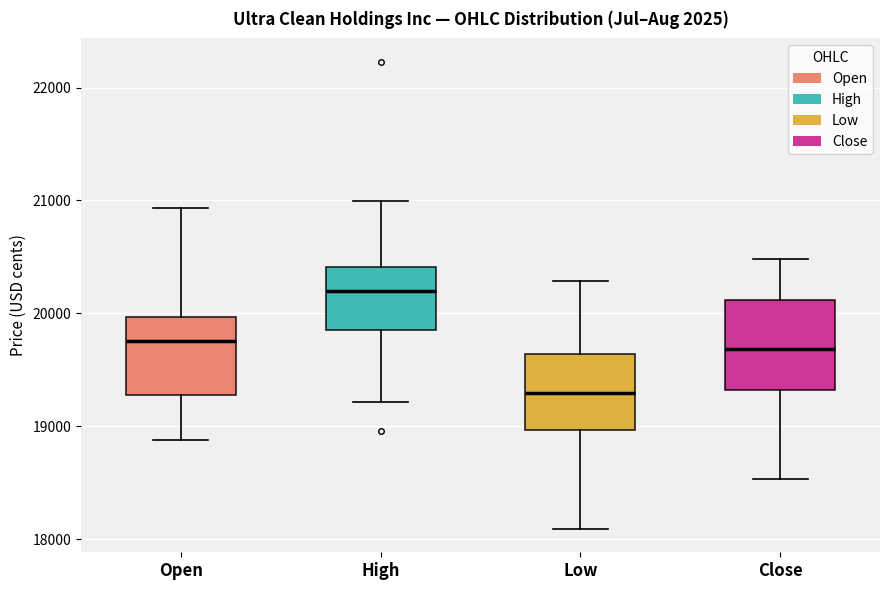

Which box has the lowest median line?

Low